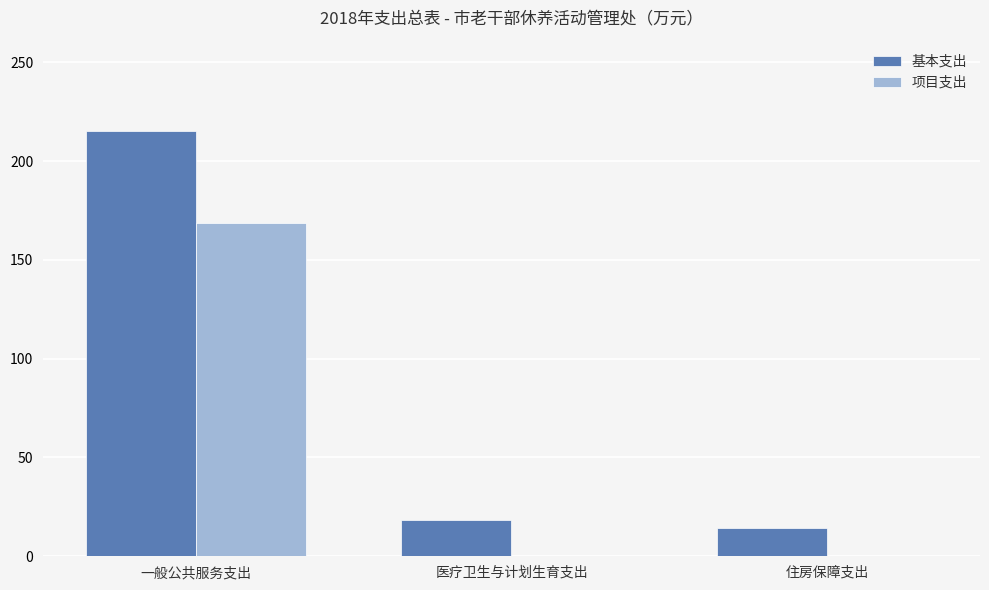

Which category has the highest value across all series?

一般公共服务支出